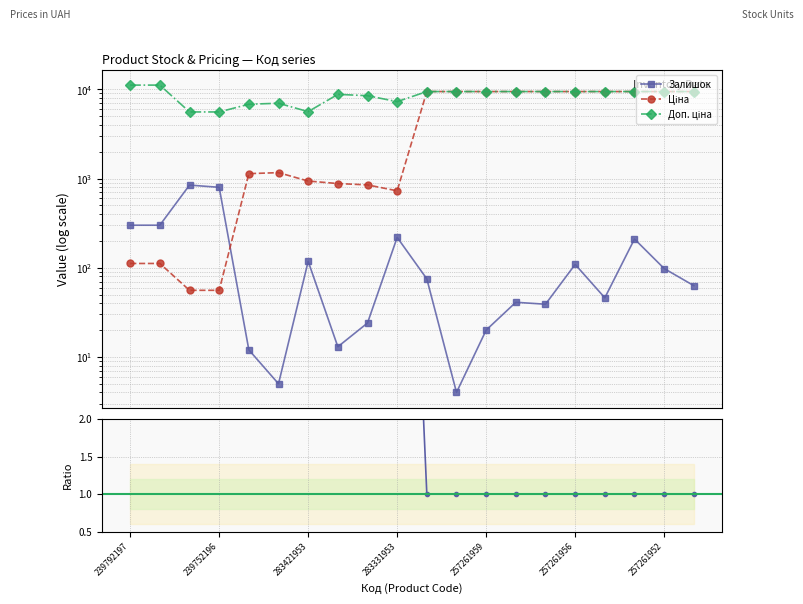

What is the difference between the maximum and minimum values in the Доп. ціна / Ціна series?

99.0